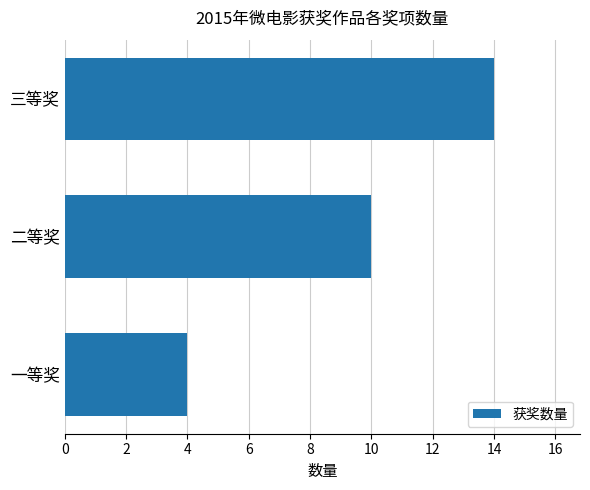

What is the difference between the second highest and minimum values?

6